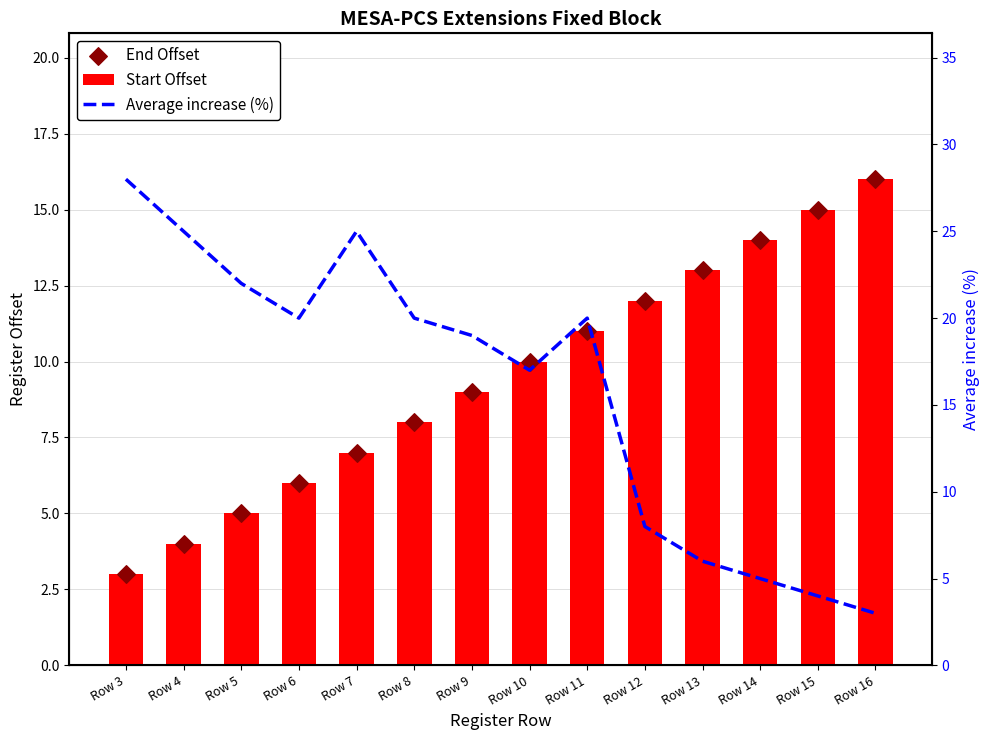

What are all the series names shown in the legend?

Start Offset, End Offset, Average increase (%)